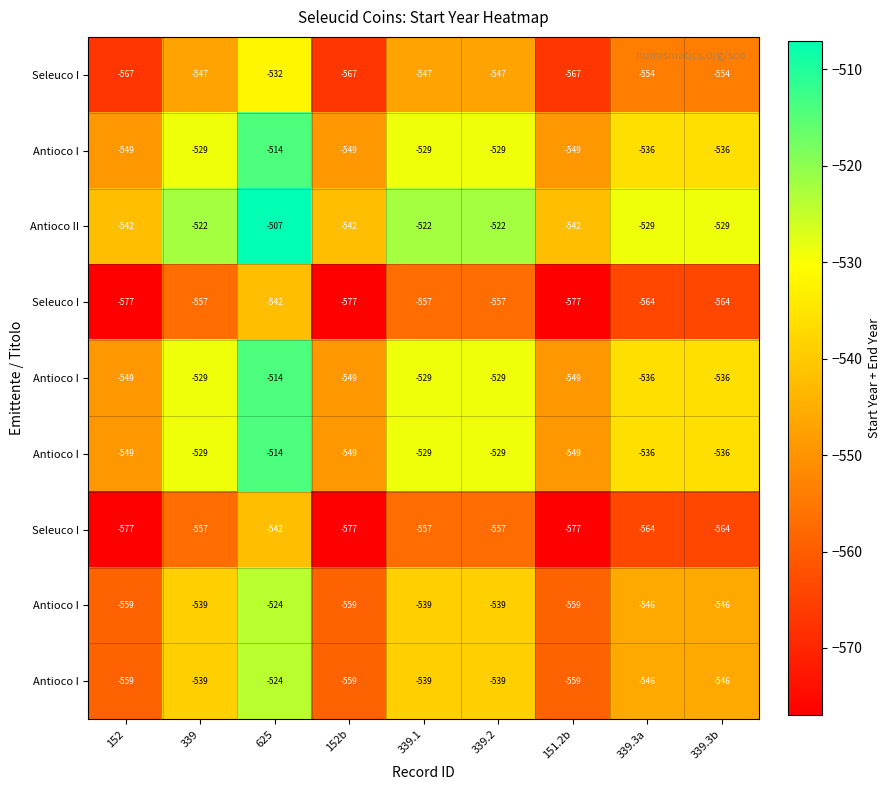

Which has a higher value, 152 or 339.3b?

339.3b